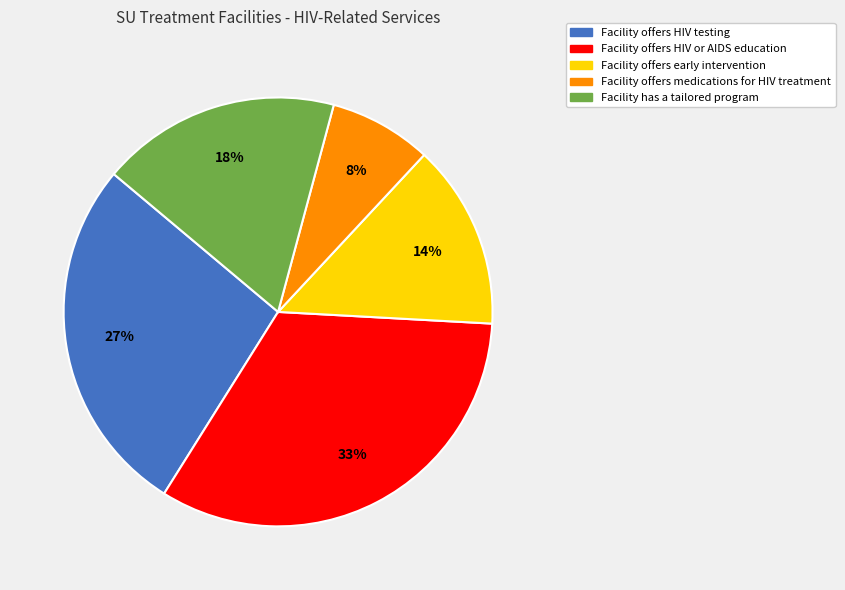

To the nearest percent, what percentage of the pie is Facility offers HIV testing?

27%